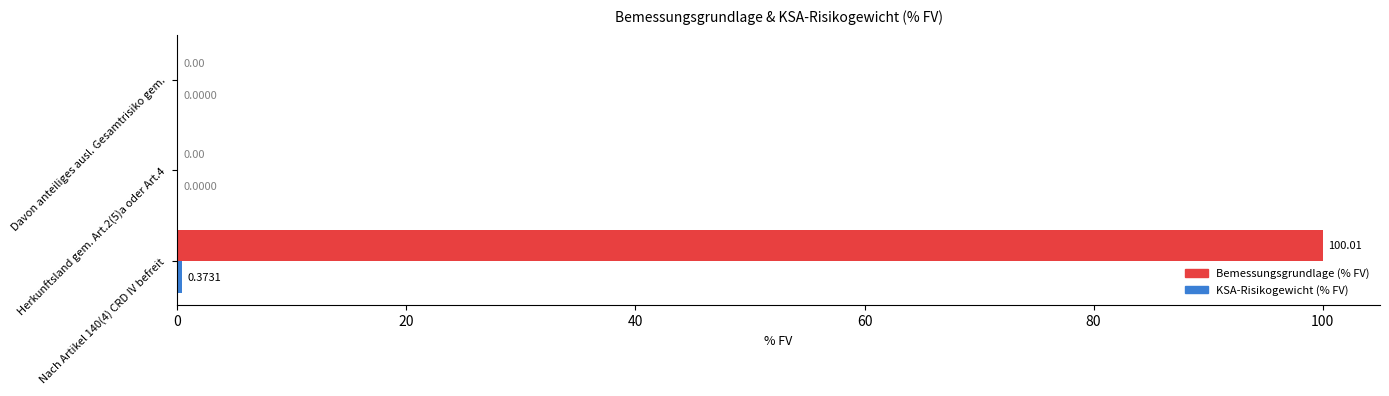

Reading left to right, what are all the values shown in this chart?

Bemessungsgrundlage (% FV): 100.0	0.0	0.0
KSA-Risikogewicht (% FV): 0.4	0.0	0.0